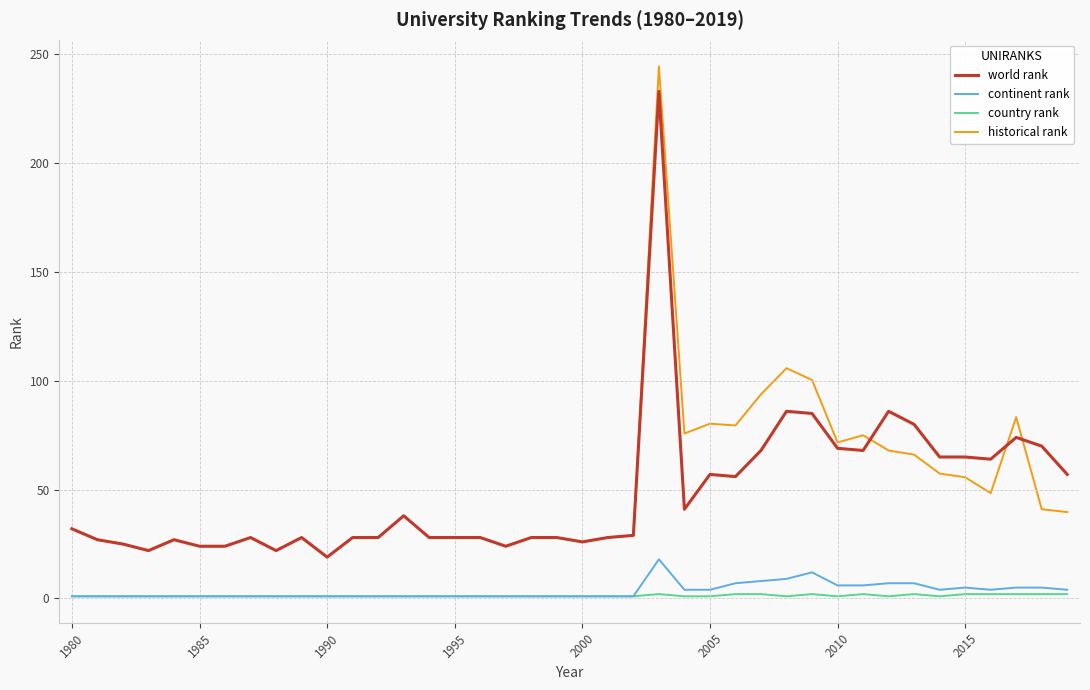

Is this an area chart (filled region under the line)?

No